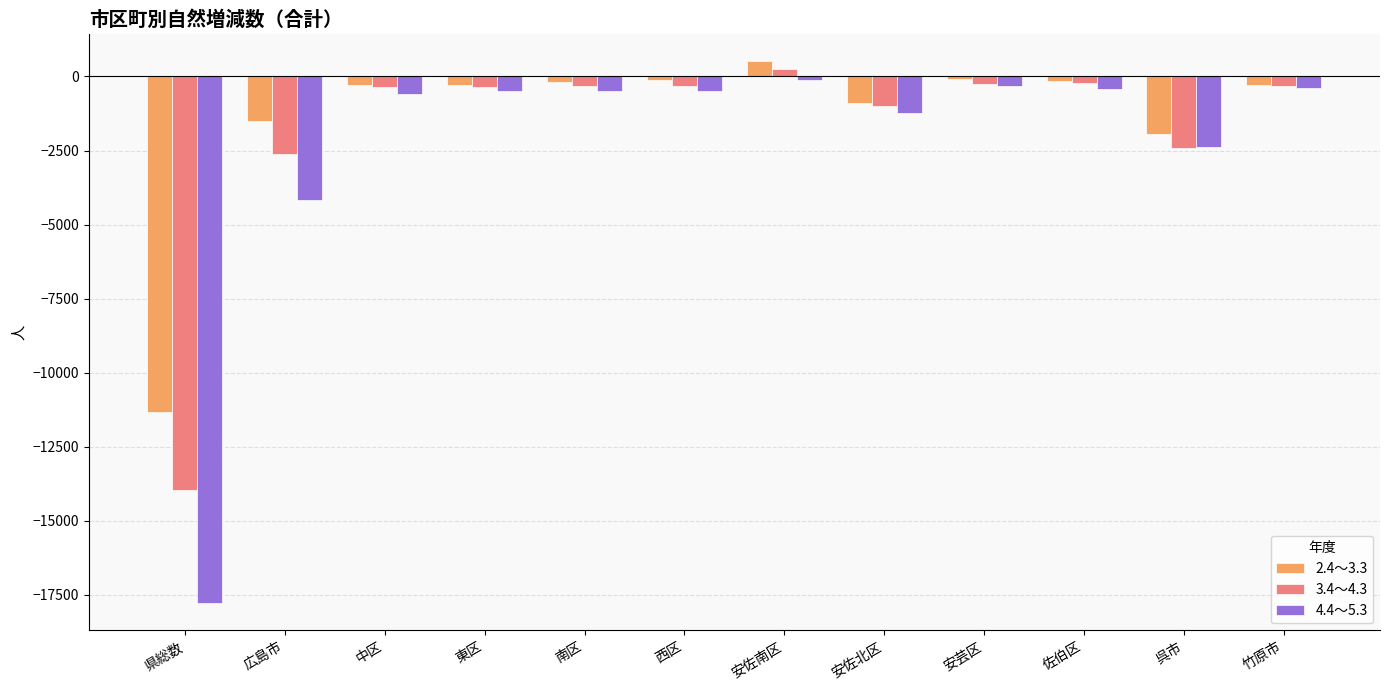

What is the spread (max minus min) of values at 竹原市?

107